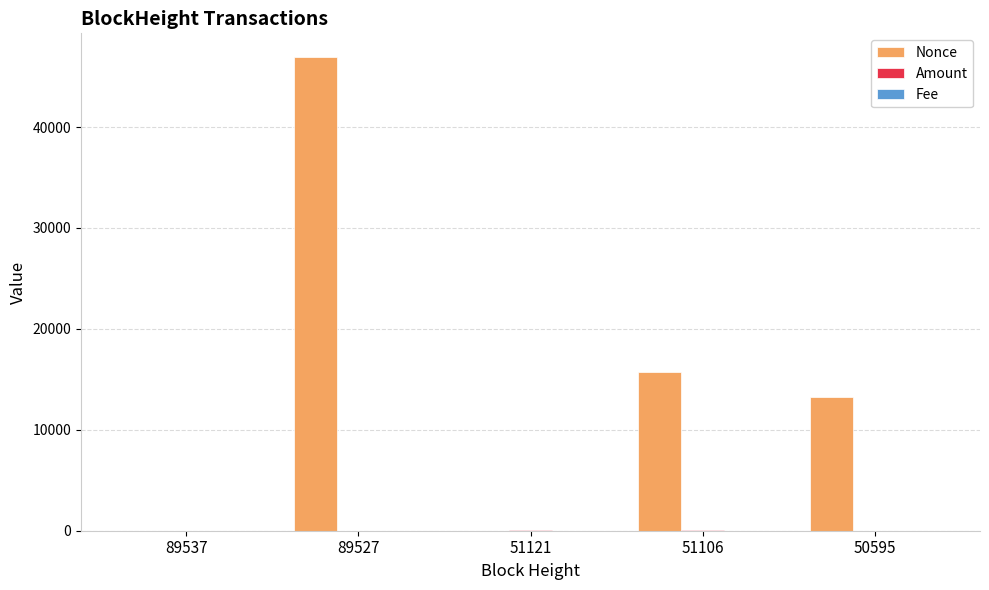

Which series changed the most between 51121 and 51106?

Nonce